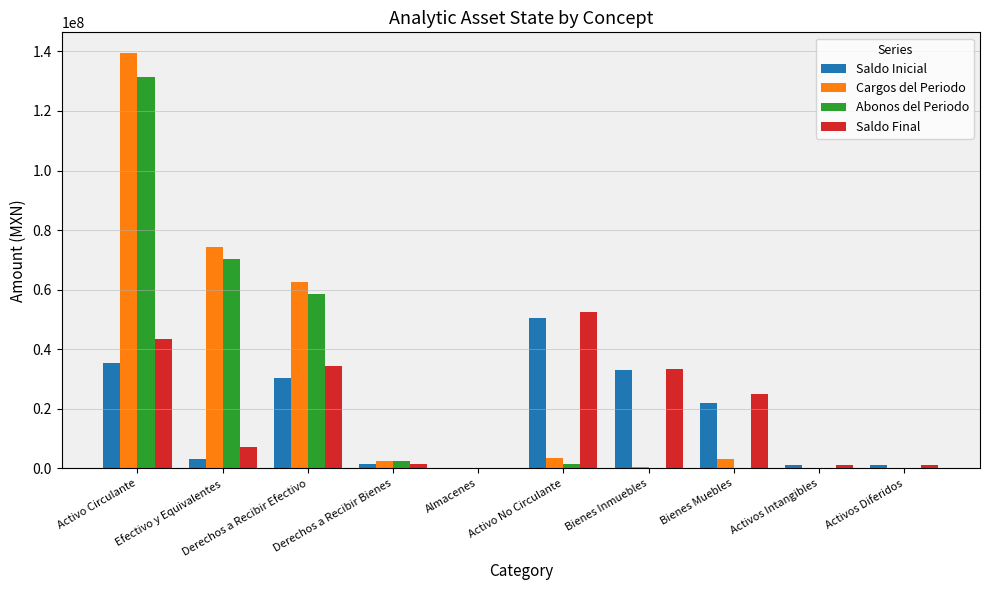

At which category is the sum across all series the highest?

Activo Circulante